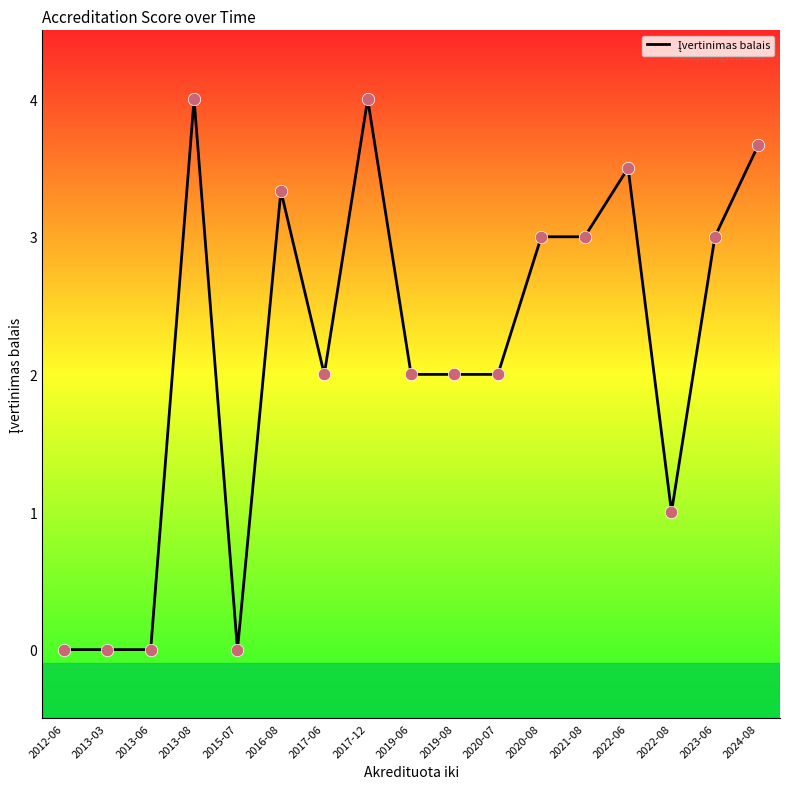

What is the change in value from 2017-12 to 2024-08?

-0.3